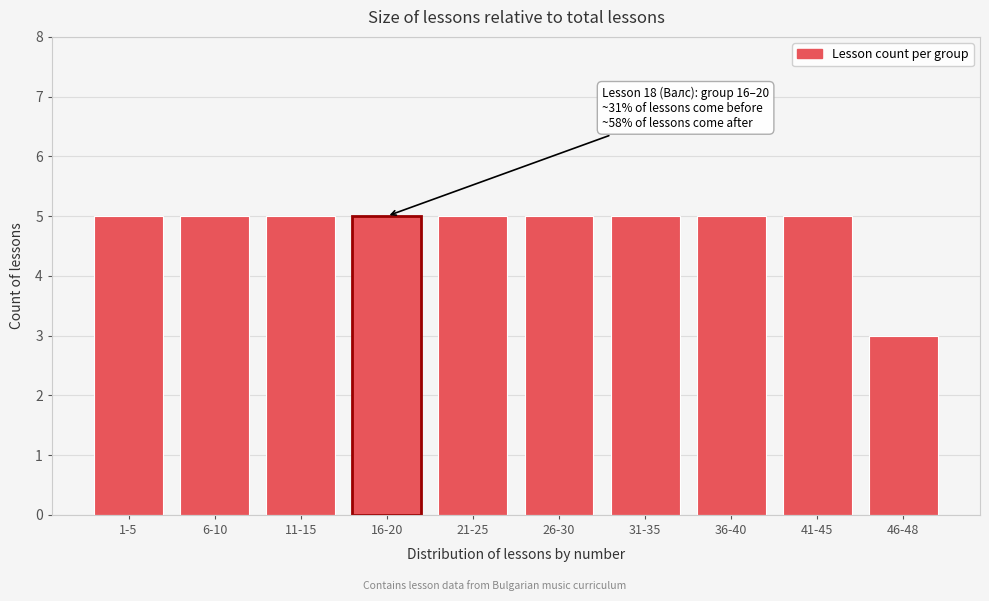

Reading left to right, extract all data points from this chart.

1-5=5	6-10=5	11-15=5	16-20=5	21-25=5	26-30=5	31-35=5	36-40=5	41-45=5	46-48=3